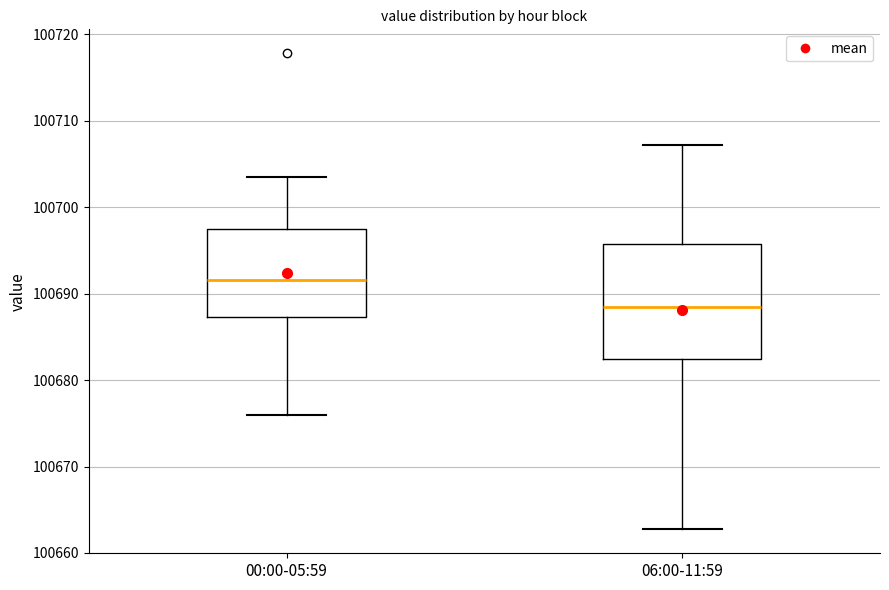

Which box's median line is the highest?

00:00-05:59